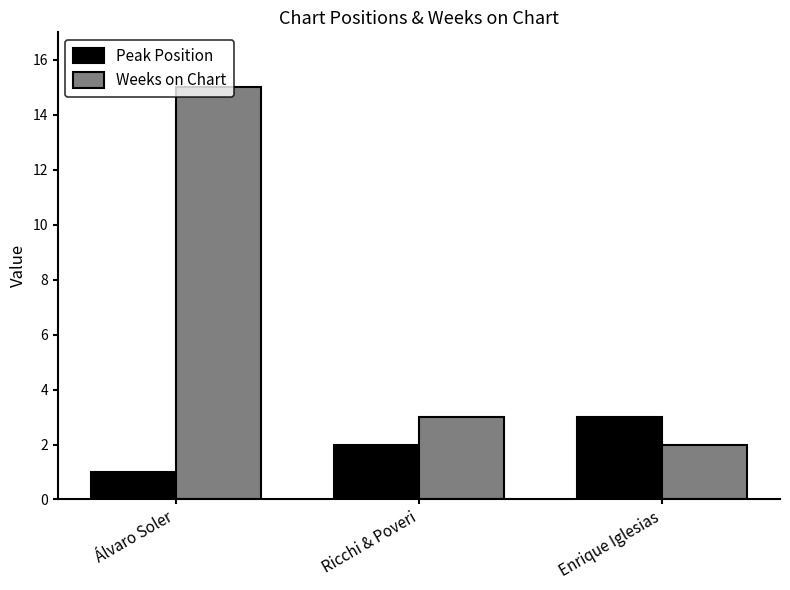

At how many categories does at least one series exceed 13?

1